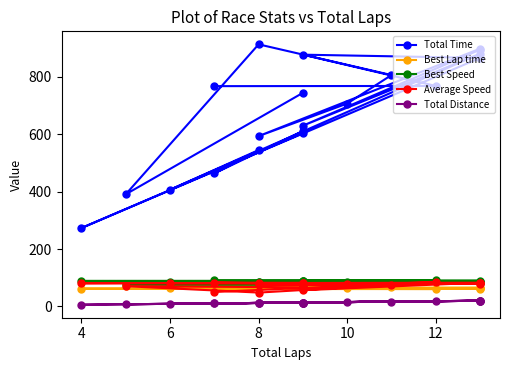

What are all the series names shown in the legend?

Total Time, Best Lap time, Best Speed, Average Speed, Total Distance